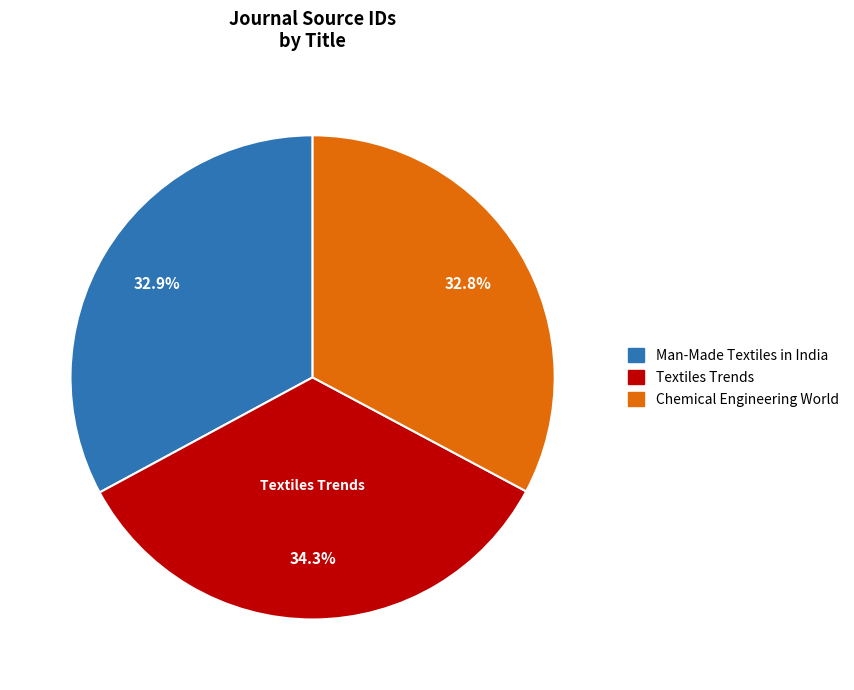

To the nearest percent, what is the combined percentage of Chemical Engineering World and Man-Made Textiles in India?

66%